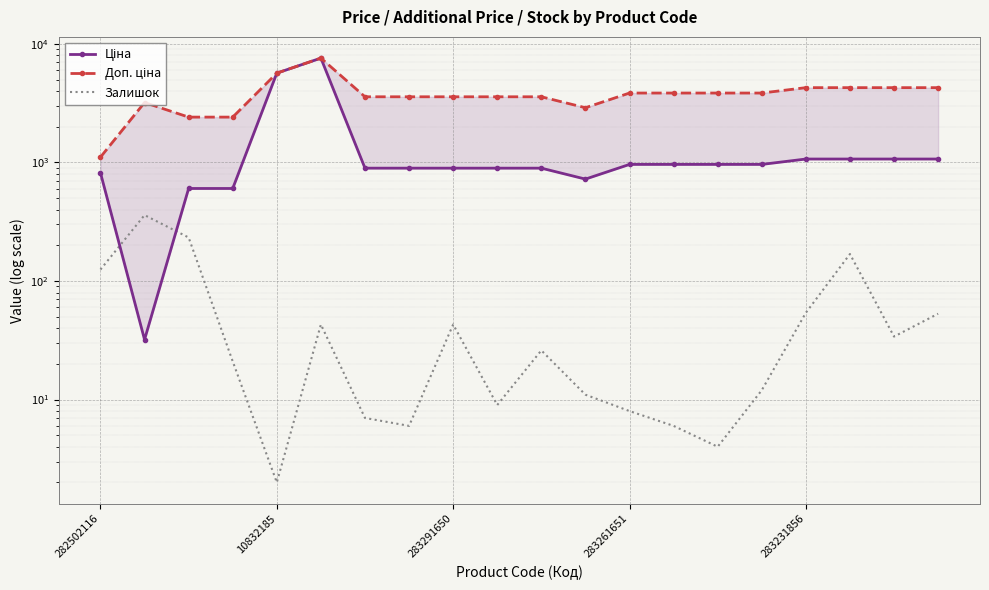

What is the difference between the second highest and second lowest values in the Ціна series?

5070.1